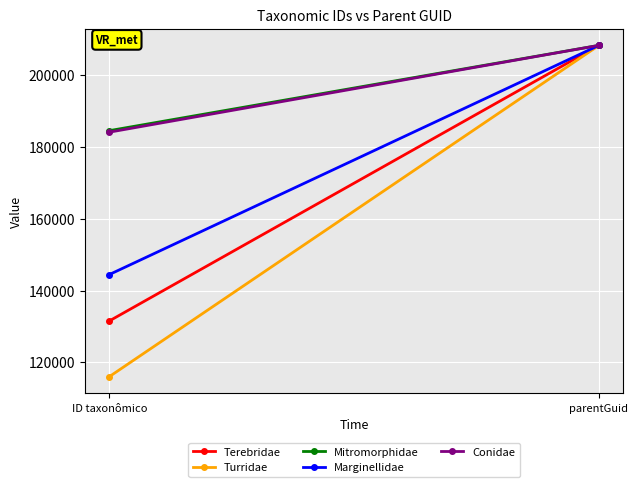

What is the label of the 1st point from the right?

parentGuid